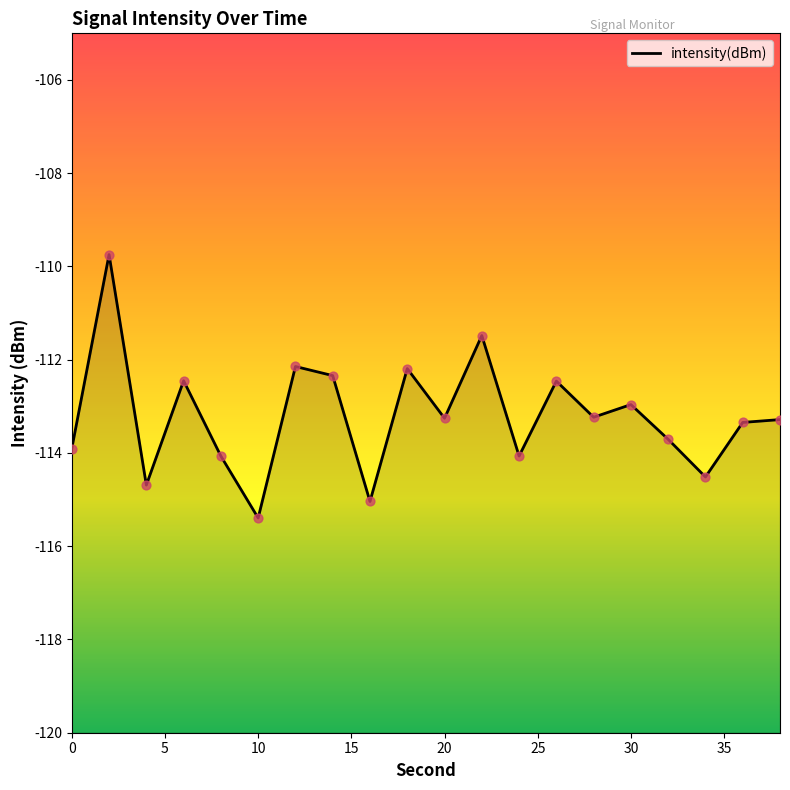

What is the change in value from 18 to 38?

-1.1